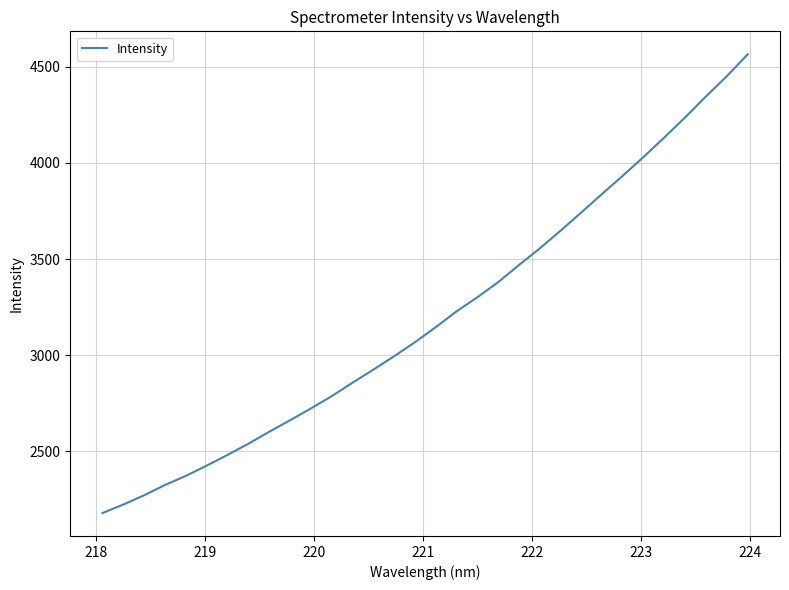

What is the greatest value displayed?

4564.4